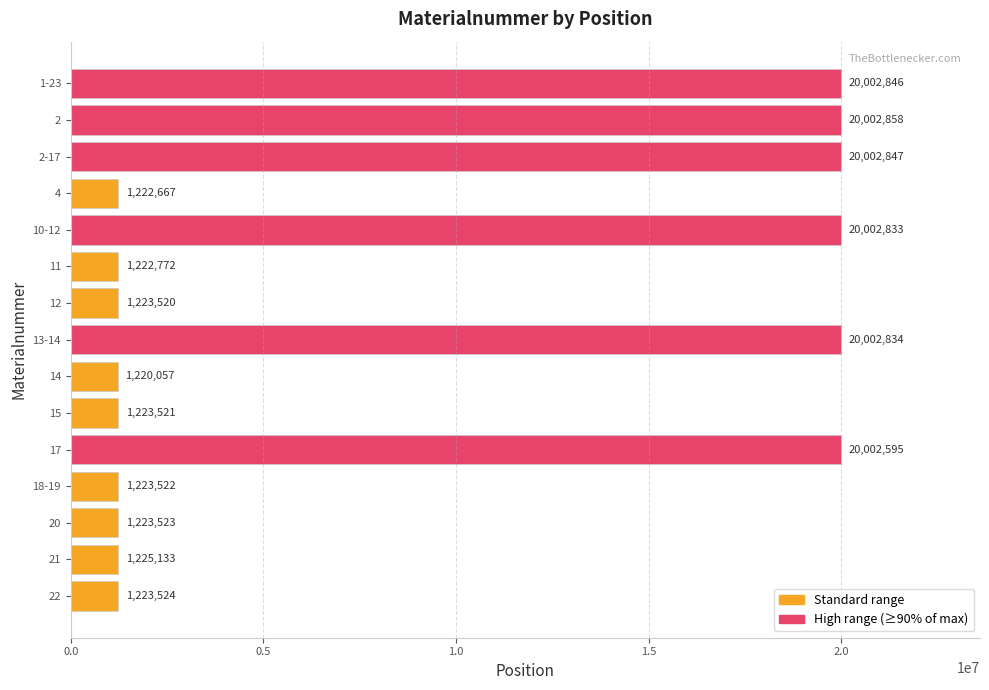

Reading bottom to top, extract all data points from this chart.

22=1223524	21=1225133	20=1223523	18-19=1223522	17=20002595	15=1223521	14=1220057	13-14=20002834	12=1223520	11=1222772	10-12=20002833	4=1222667	2-17=20002847	2=20002858	1-23=20002846